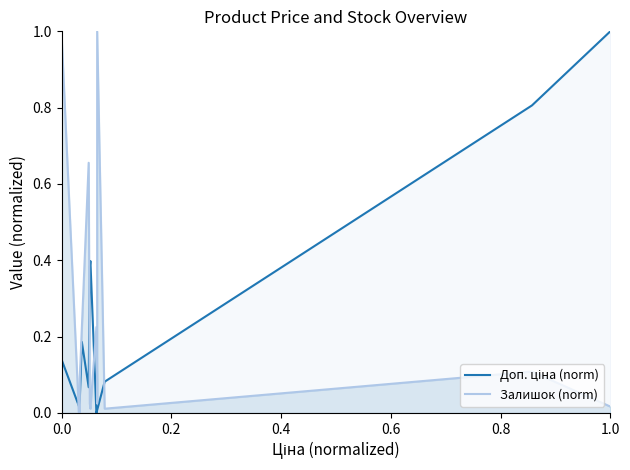

Reading left to right, extract all data points from this chart.

Доп. ціна (norm): 0.1	0.0	0.0	0.0	0.0	0.0	0.0	0.2	0.1	0.4	0.4	0.0	0.0	0.0	0.0	0.1	0.8	1.0
Залишок (norm): 1.0	0.0	0.0	0.0	0.0	0.0	0.1	0.2	0.7	0.0	0.0	0.2	0.1	0.0	1.0	0.0	0.1	0.0